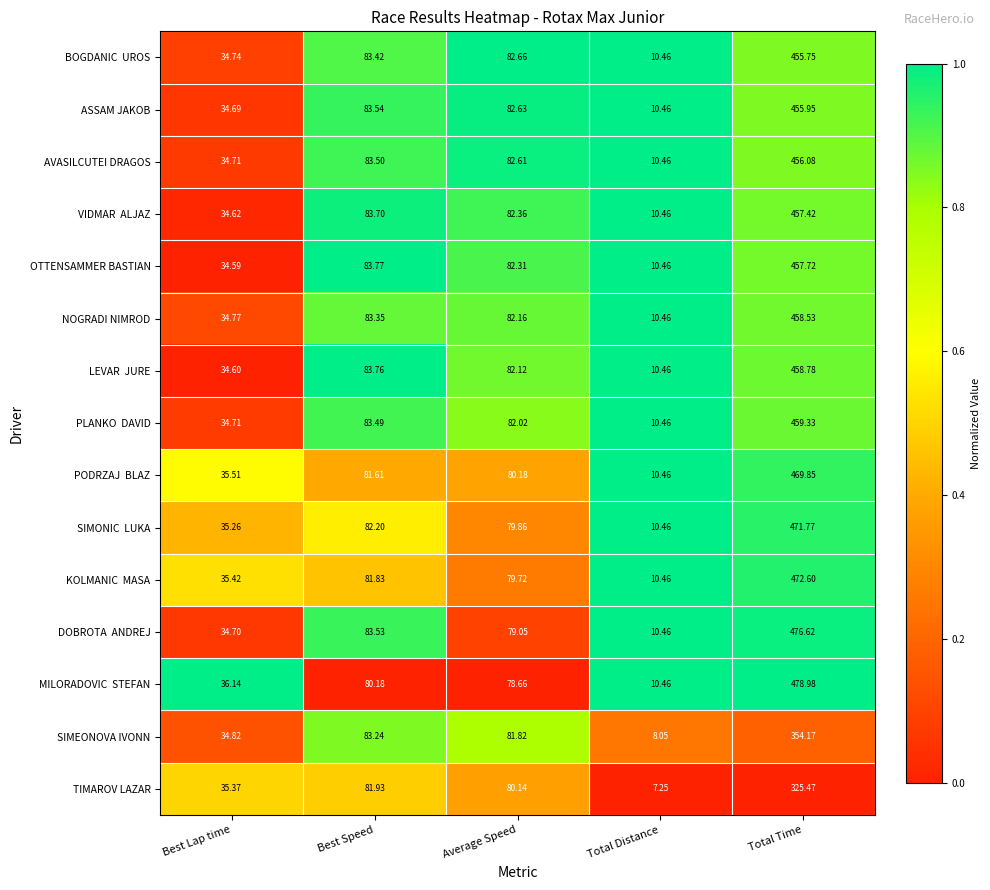

Which series changed the most between Best Lap time and Best Speed?

OTTENSAMMER BASTIAN